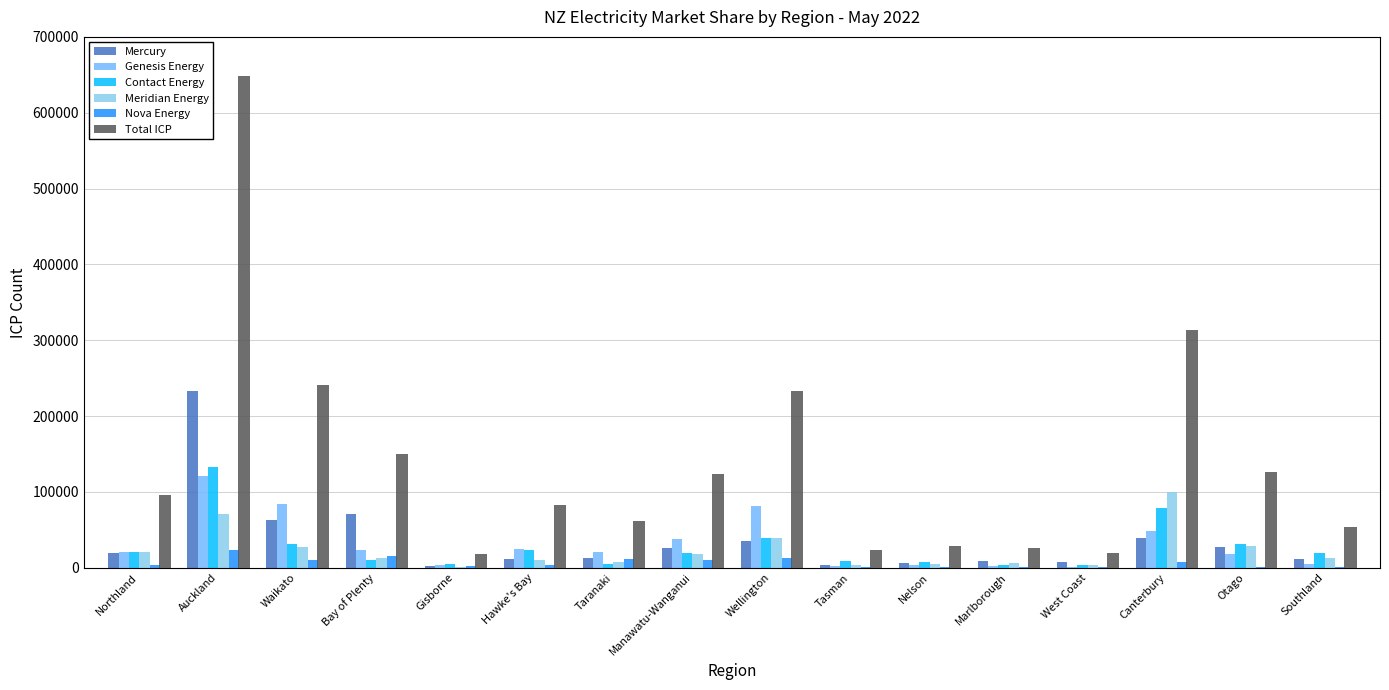

At which category is the sum across all series the highest?

Auckland